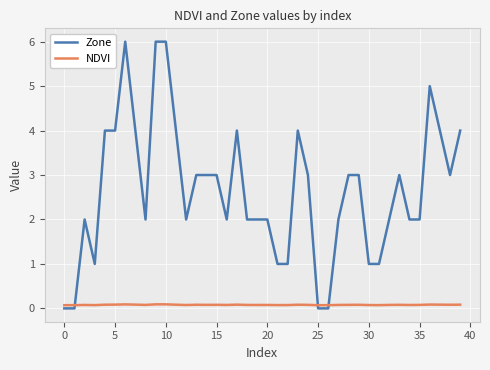

True or false: NDVI has more than 1 points higher than both neighbors.

True